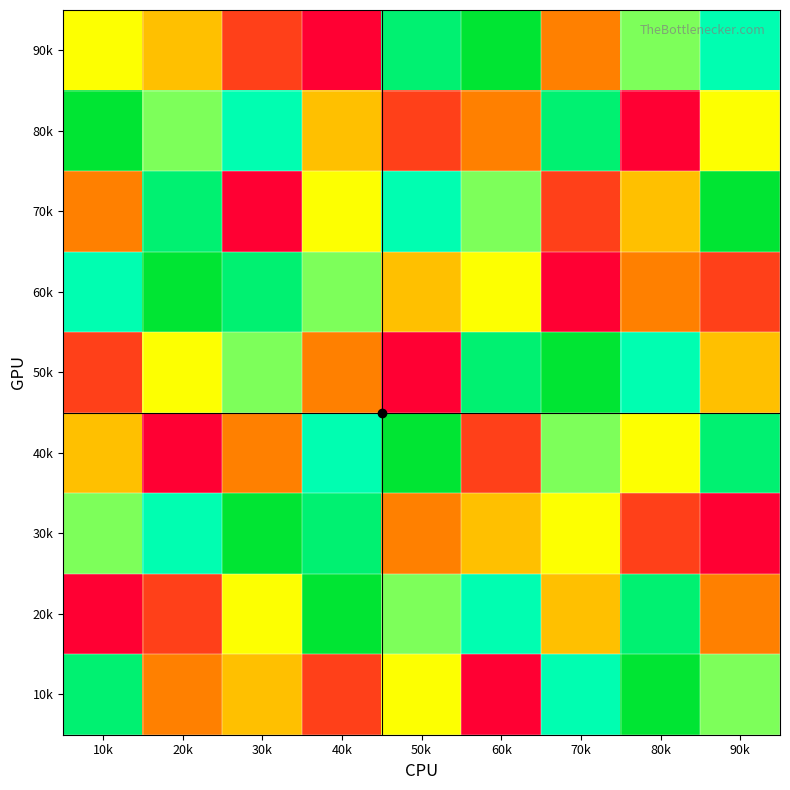

Reading left to right, transcribe all the data shown in this chart.

90k: 10k=5	20k=4	30k=2	40k=1	50k=8	60k=9	70k=3	80k=6	90k=7
80k: 10k=9	20k=6	30k=7	40k=4	50k=2	60k=3	70k=8	80k=1	90k=5
70k: 10k=3	20k=8	30k=1	40k=5	50k=7	60k=6	70k=2	80k=4	90k=9
60k: 10k=7	20k=9	30k=8	40k=6	50k=4	60k=5	70k=1	80k=3	90k=2
50k: 10k=2	20k=5	30k=6	40k=3	50k=1	60k=8	70k=9	80k=7	90k=4
40k: 10k=4	20k=1	30k=3	40k=7	50k=9	60k=2	70k=6	80k=5	90k=8
30k: 10k=6	20k=7	30k=9	40k=8	50k=3	60k=4	70k=5	80k=2	90k=1
20k: 10k=1	20k=2	30k=5	40k=9	50k=6	60k=7	70k=4	80k=8	90k=3
10k: 10k=8	20k=3	30k=4	40k=2	50k=5	60k=1	70k=7	80k=9	90k=6